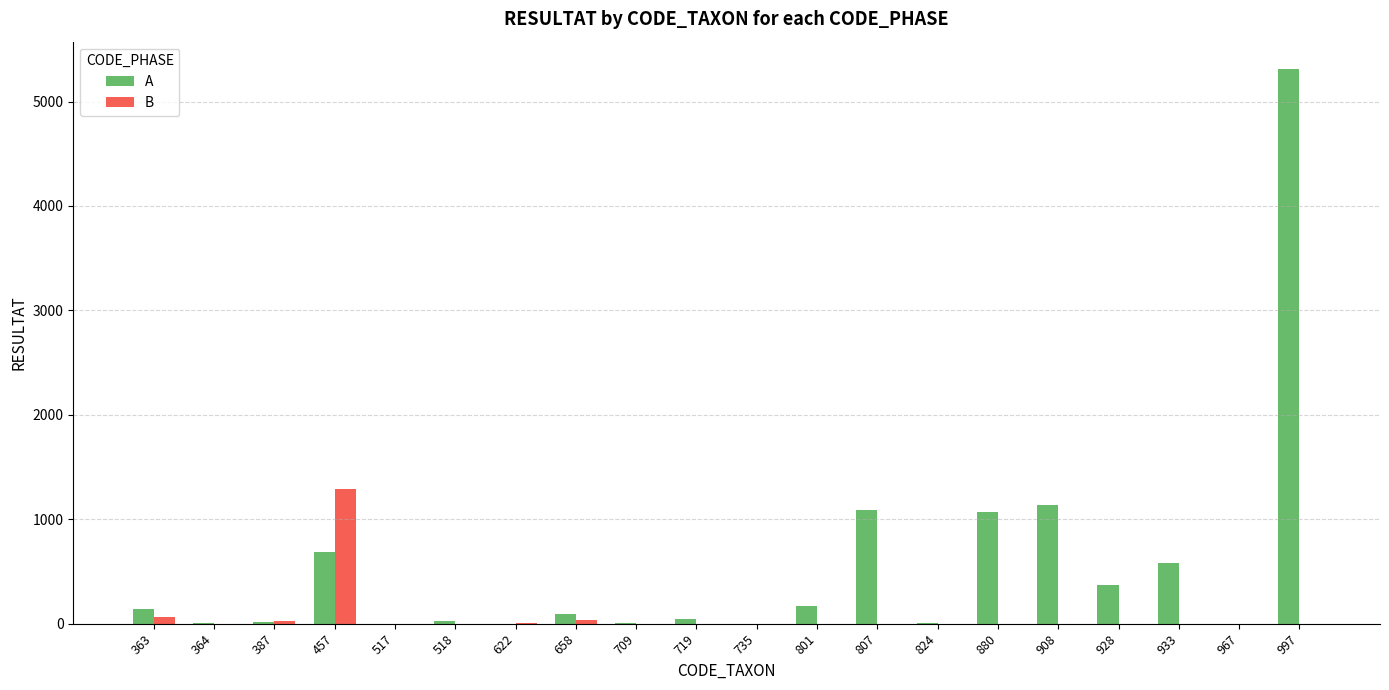

Which series has the widest spread of values?

A